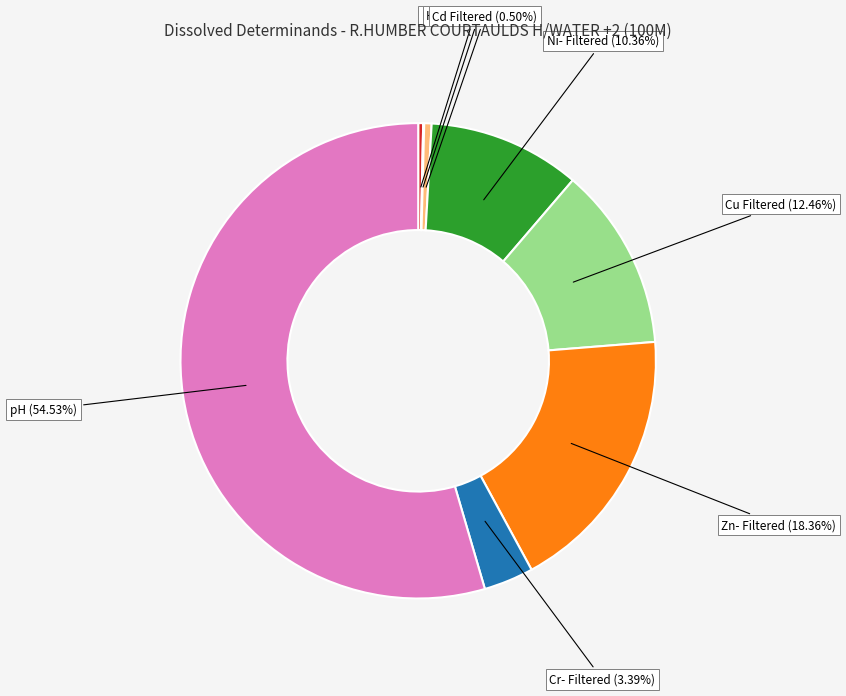

Does any single category account for the majority?

Yes